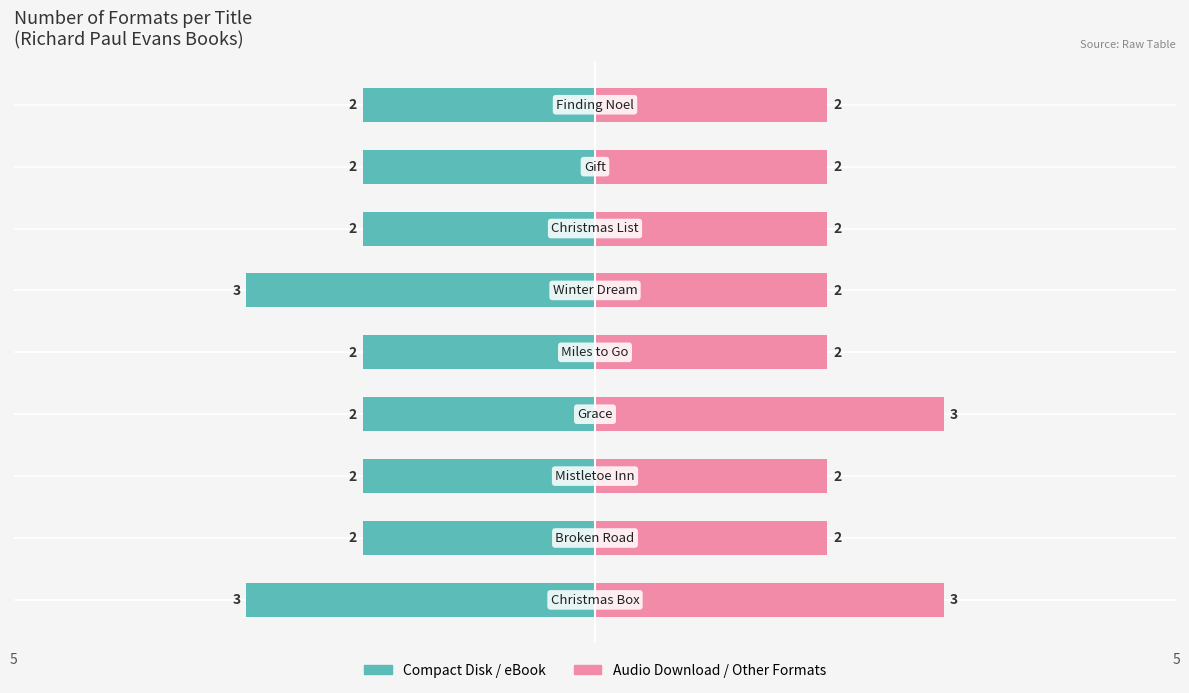

Count the number of data series in this chart.

2